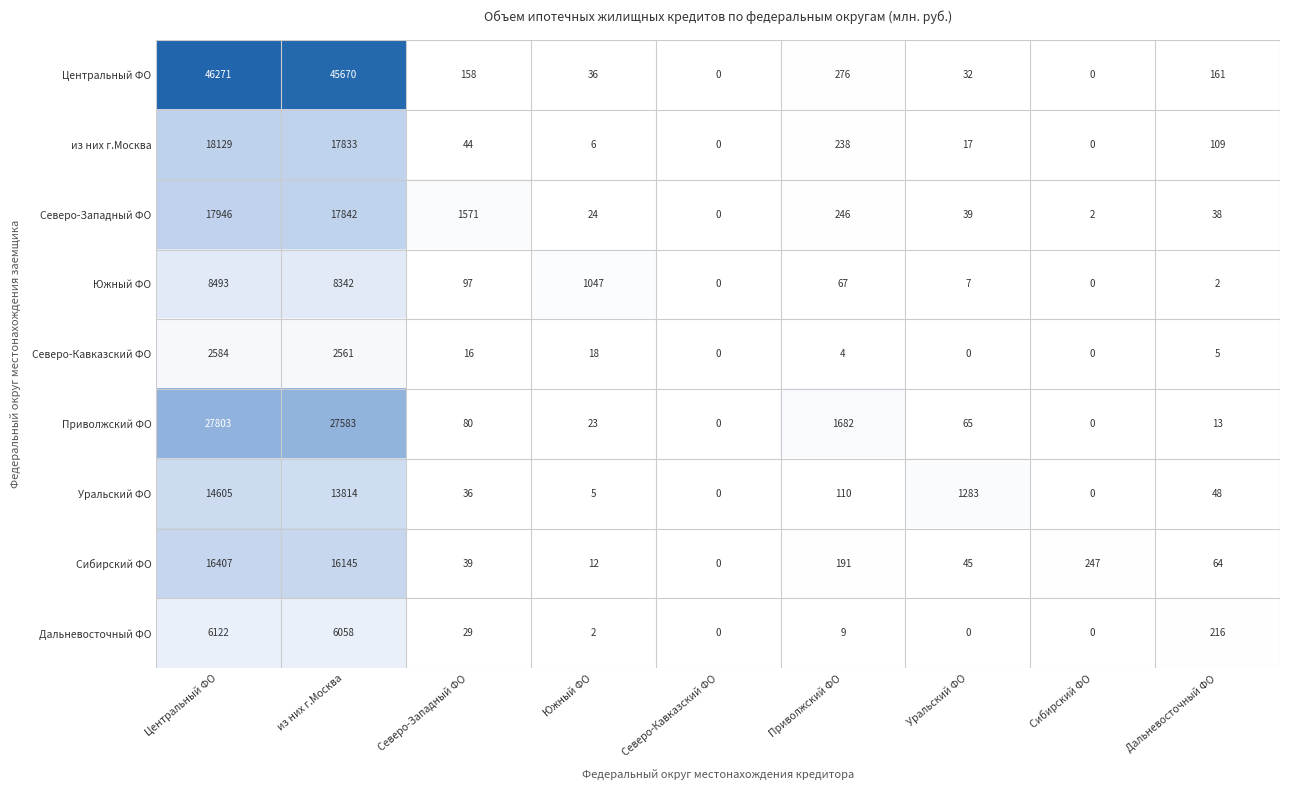

The Центральный ФО series shows -19107 at Северо-Кавказский ФО. True or false?

False